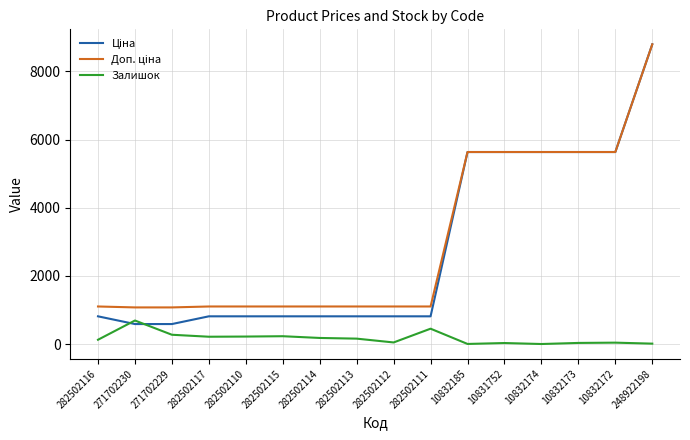

What is the greatest value displayed?

8797.6